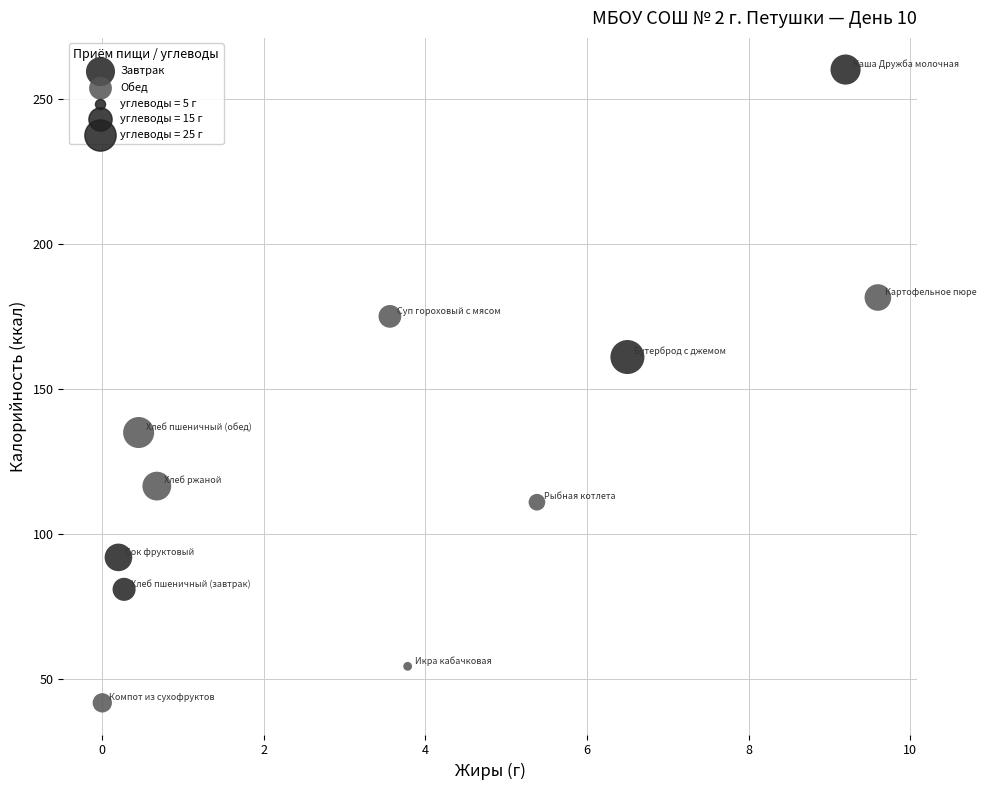

Which series has the largest Y range (max minus min)?

Завтрак